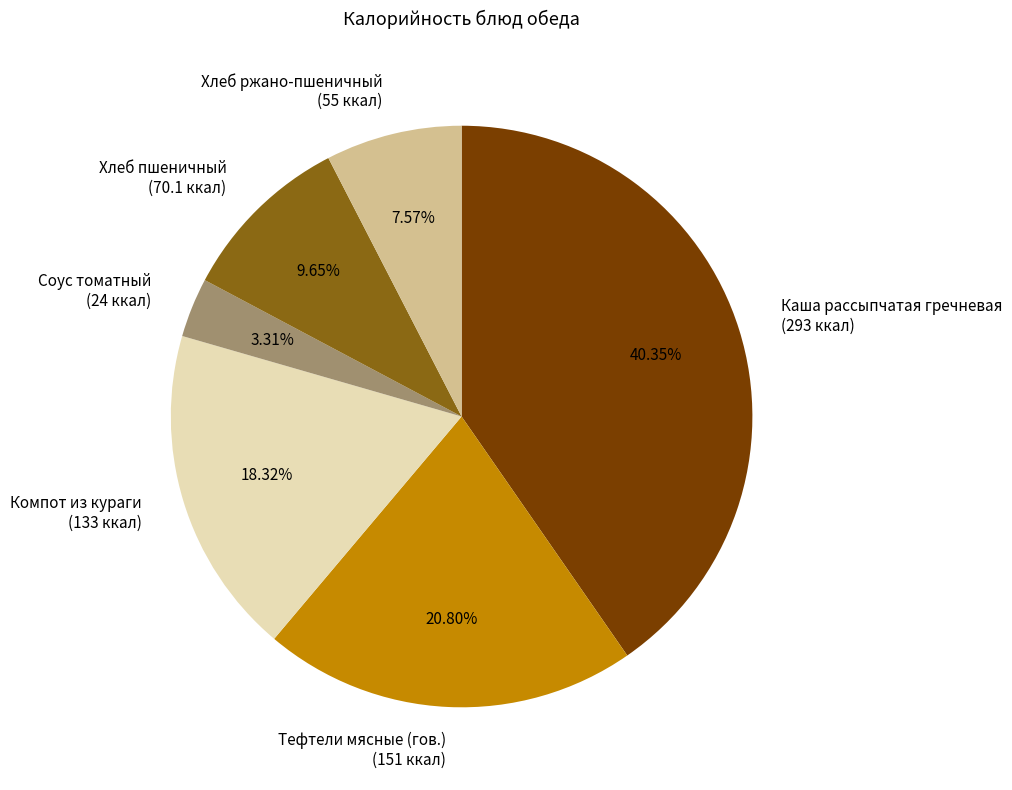

To the nearest percent, what portion does Каша рассыпчатая гречневая represent?

40%